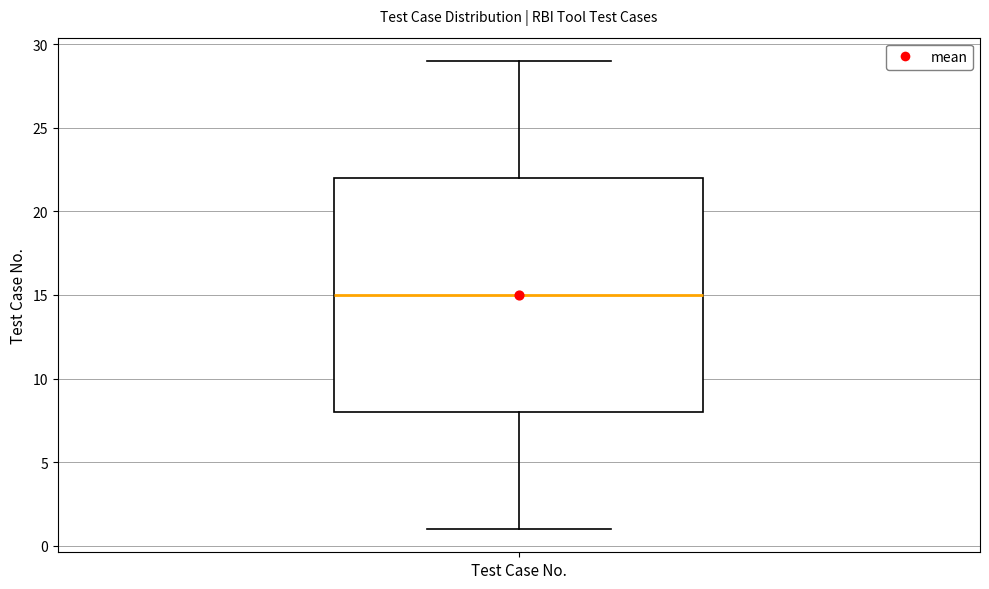

Read this box plot against the y-axis: the position of the median line, the range covered by the box, and the ends of both whiskers. The values are not printed on the chart, so give them approximately, as read against the axis.

median 15, box 8 to 22, whiskers 1 to 29